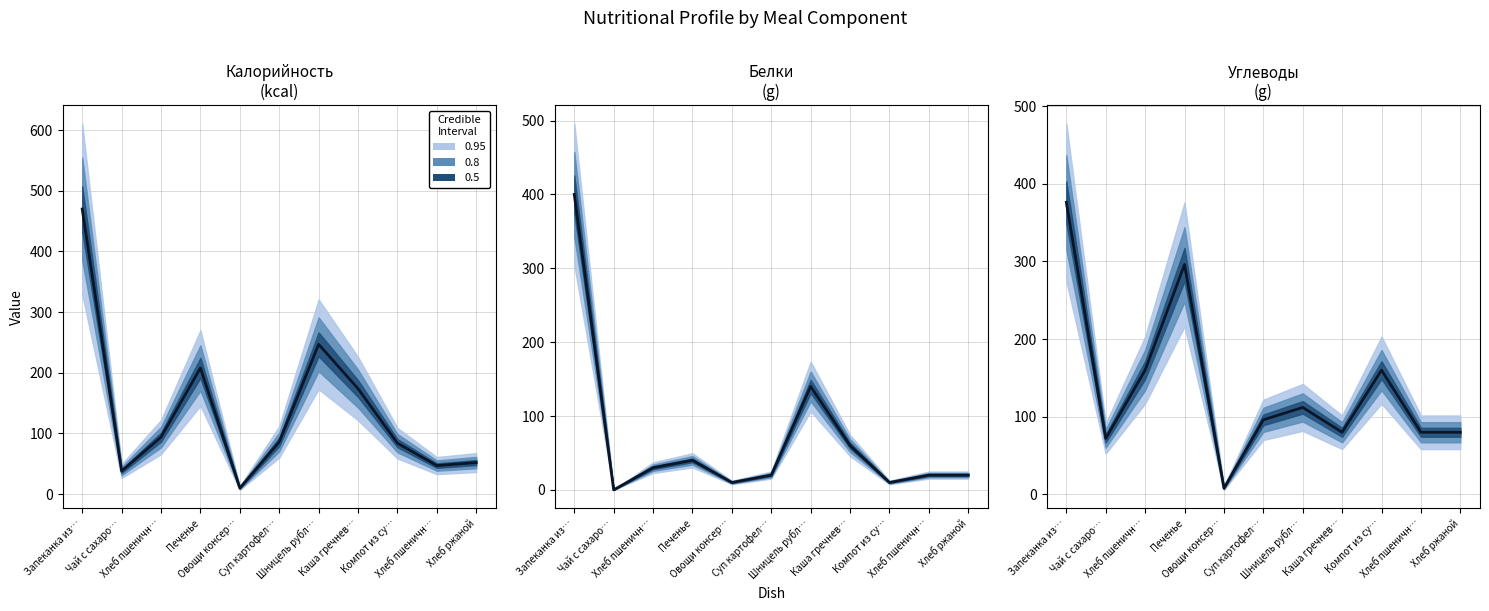

True or false: Белки and Калорийность cross at least once.

False